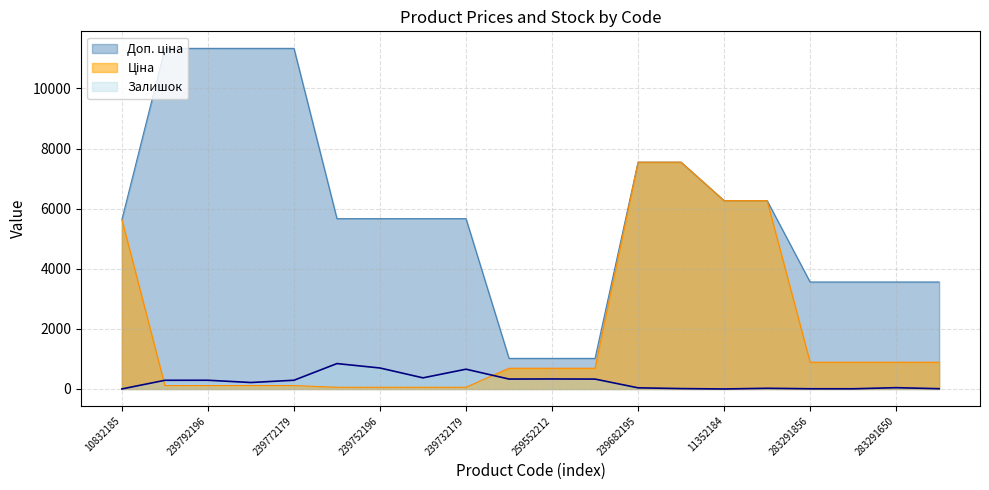

Which series changed the most between 239792196 and 239732179?

Доп. ціна